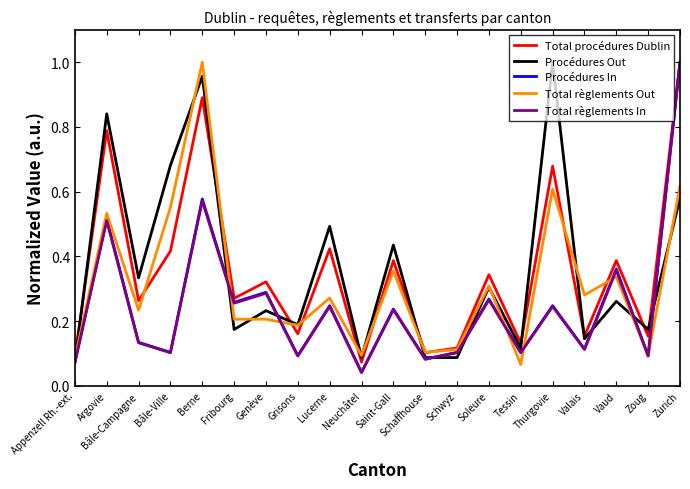

What are all the series names shown in the legend?

Total procédures Dublin, Procédures Out, Procédures In, Total règlements Out, Total règlements In